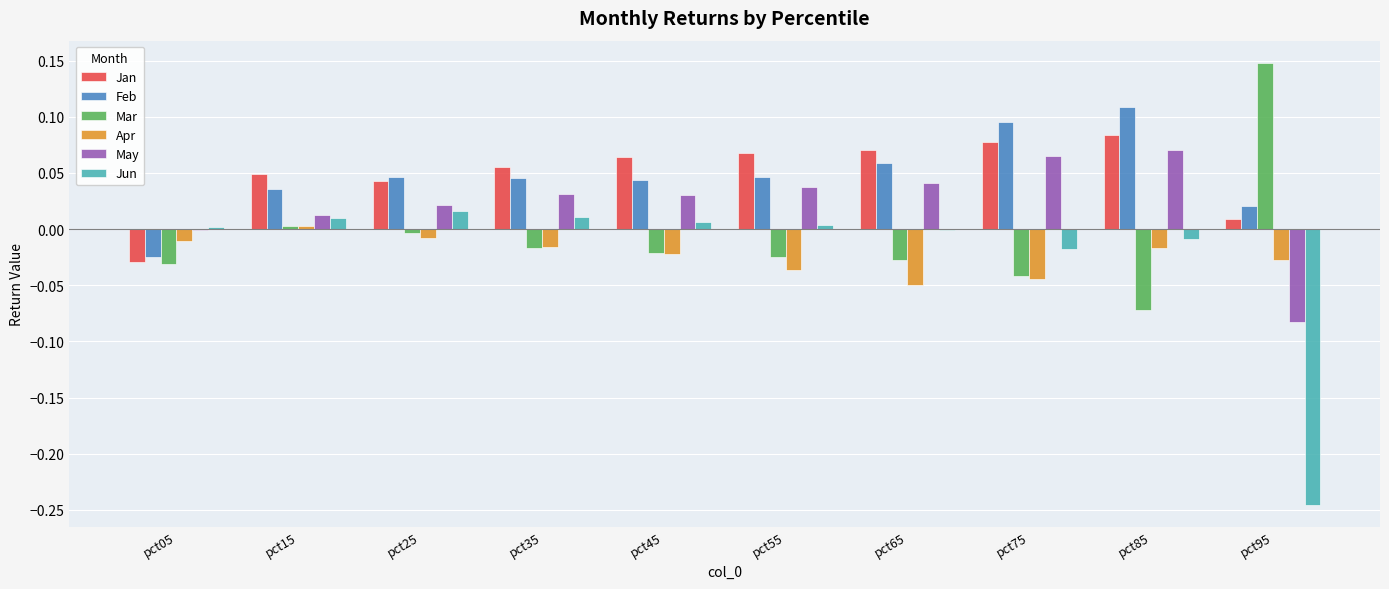

How many groups of bars are there?

10